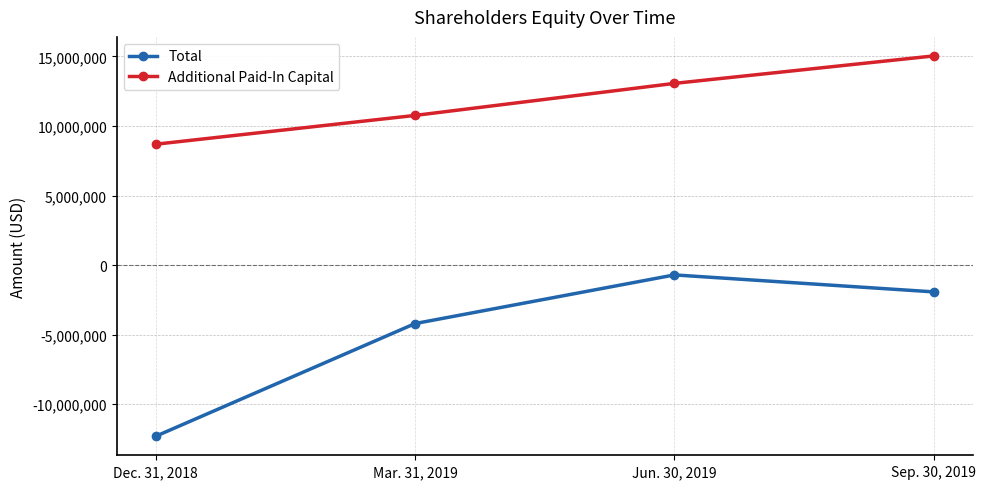

What is the smallest value displayed?

-12307374